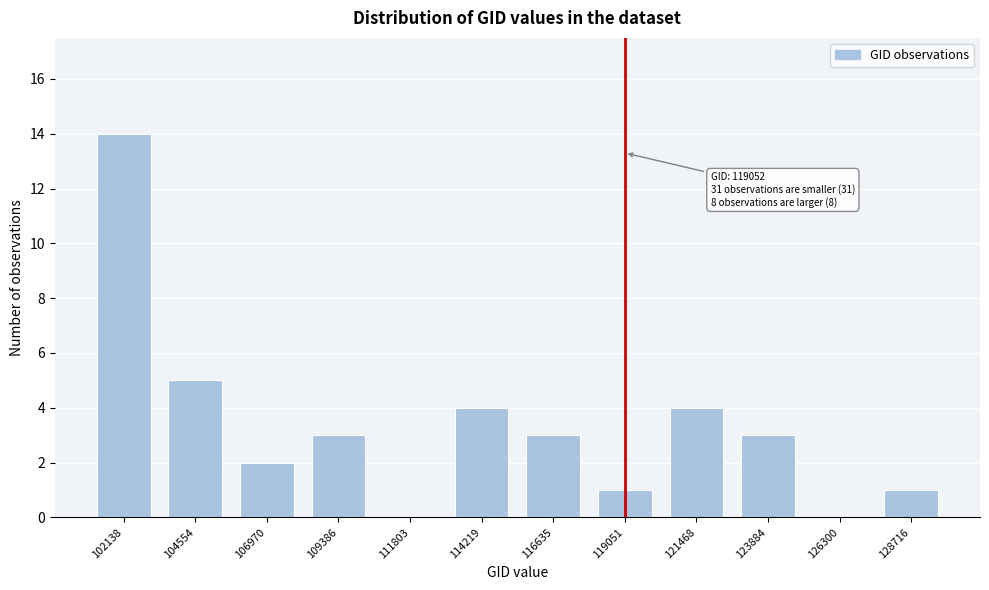

Reading left to right, list all the values displayed in this chart.

102138=14	104554=5	106970=2	109386=3	111803=0	114219=4	116635=3	119051=1	121468=4	123884=3	126300=0	128716=1